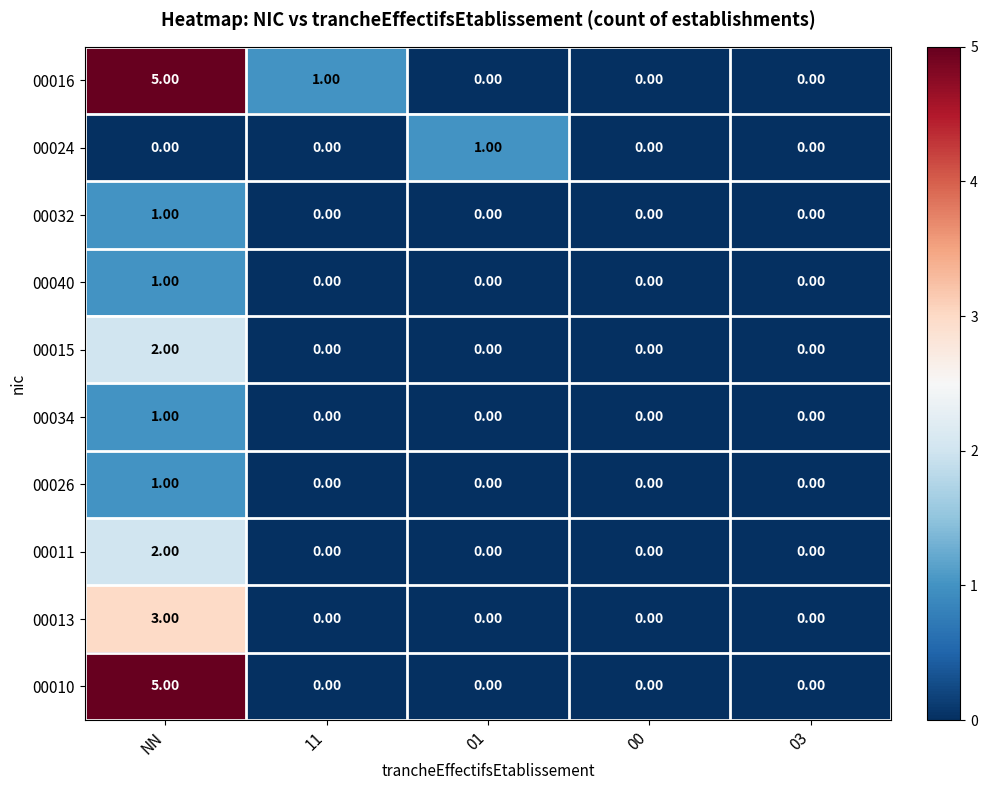

What is the difference between the maximum and minimum values in the 00010 series?

5